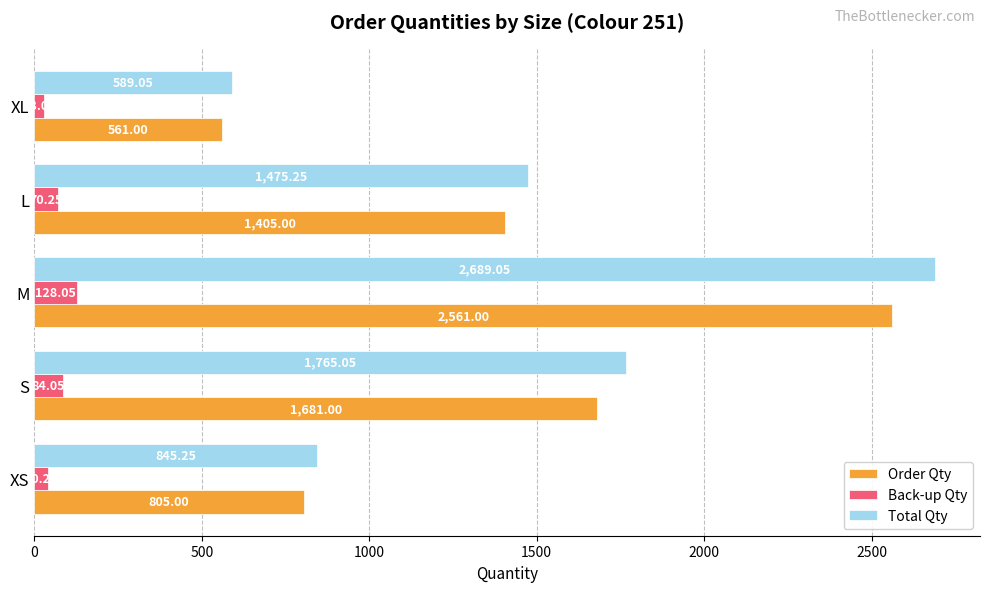

What is the difference between the maximum and minimum values in the Total Qty series?

2100.0